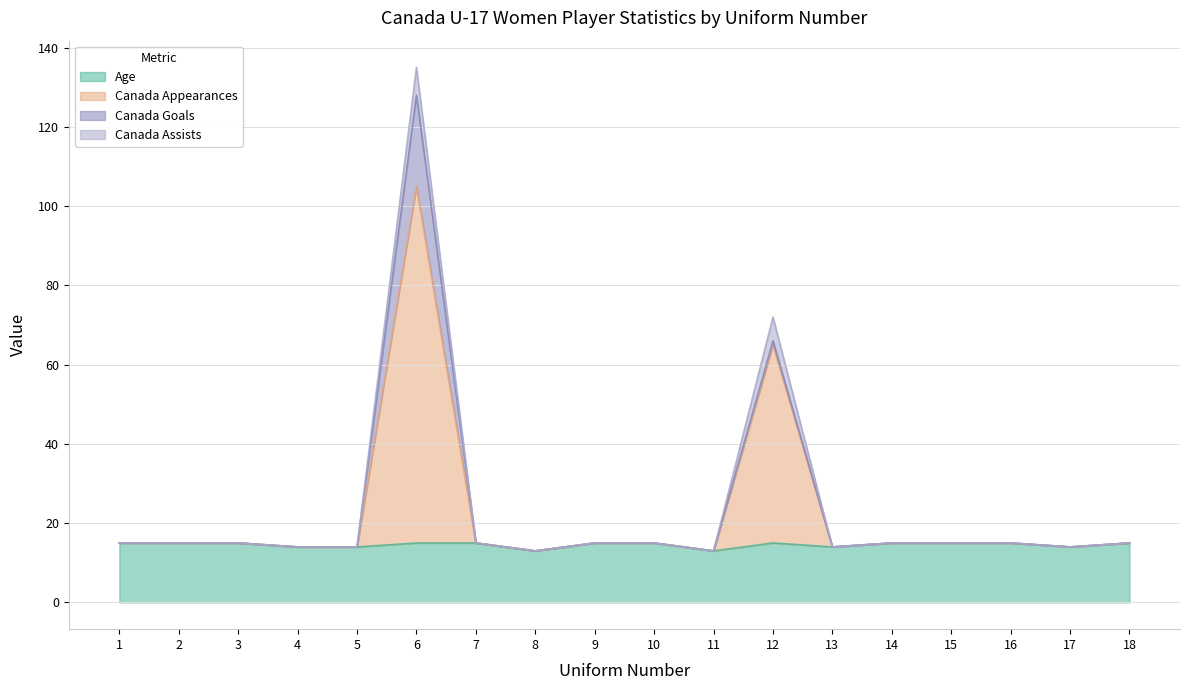

The value of Canada Appearances at 7 is 15. True or false?

True